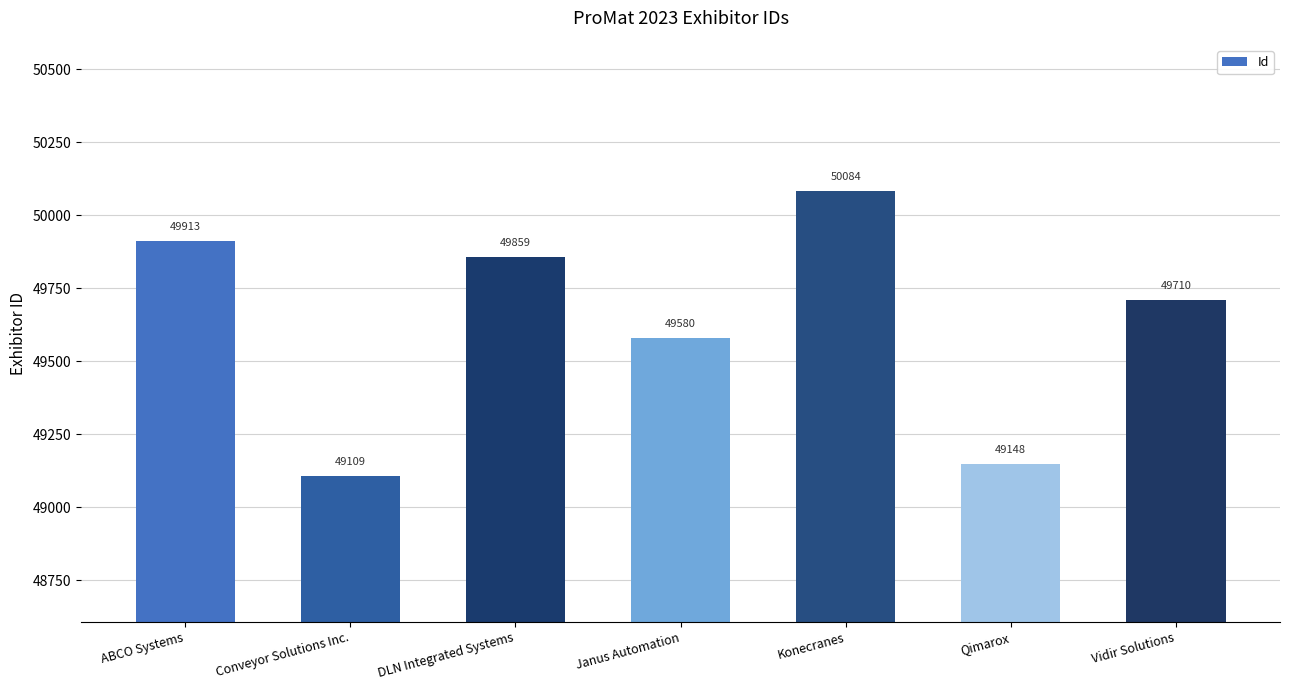

Reading left to right, what are all the values shown in this chart?

ABCO Systems=49913	Conveyor Solutions Inc.=49109	DLN Integrated Systems=49859	Janus Automation=49580	Konecranes=50084	Qimarox=49148	Vidir Solutions=49710